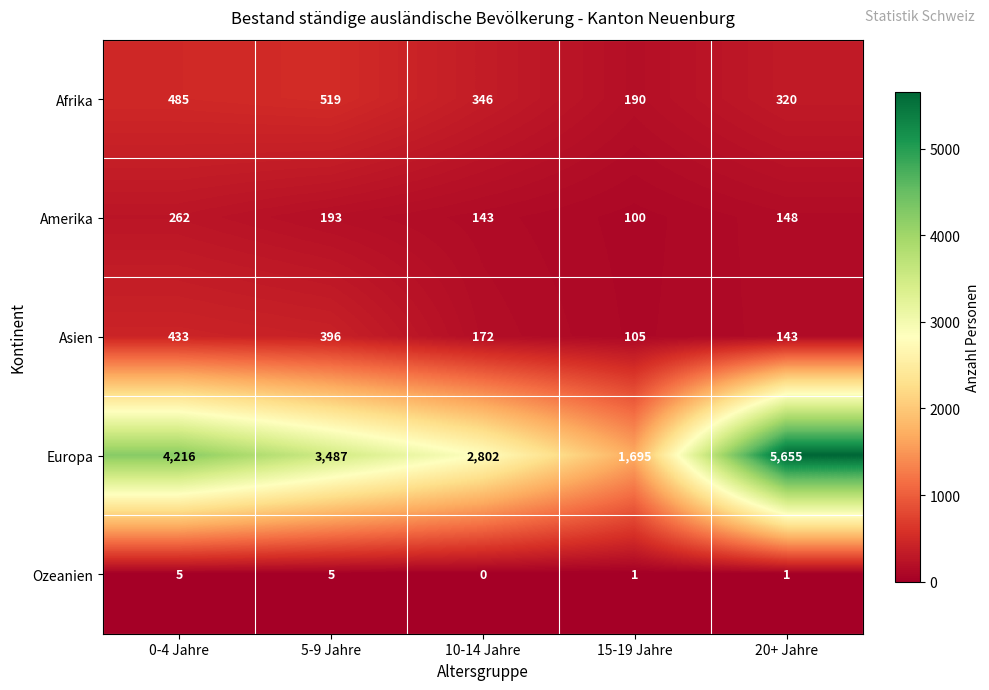

Is it true that Afrika equals 194 at 10-14 Jahre?

False